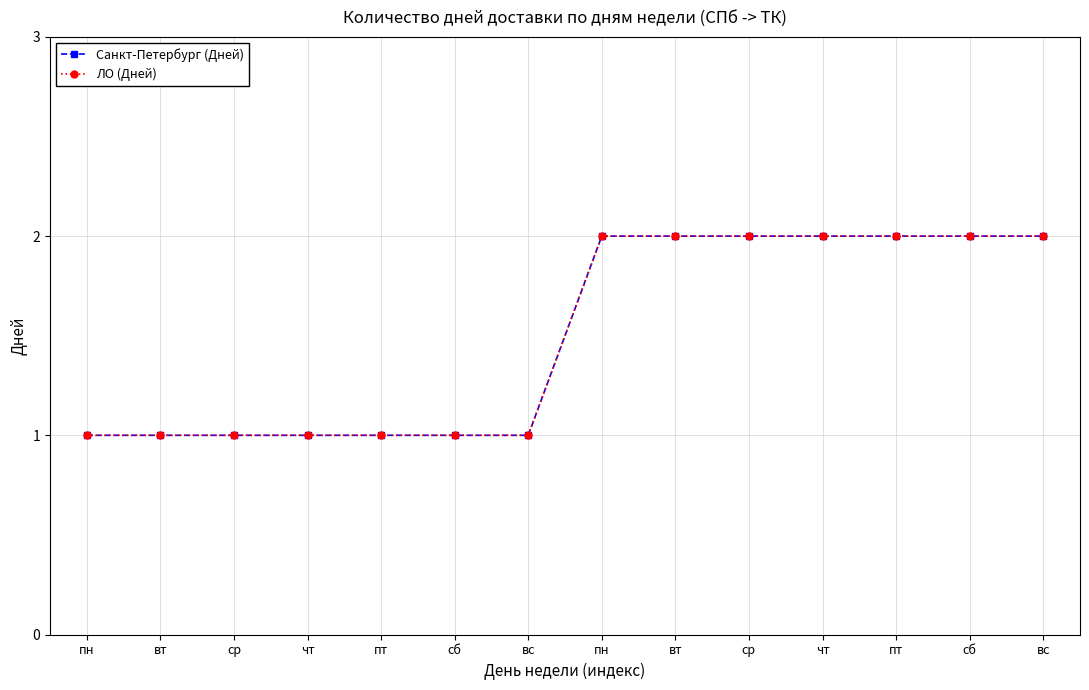

Is this an area chart (filled region under the line)?

No